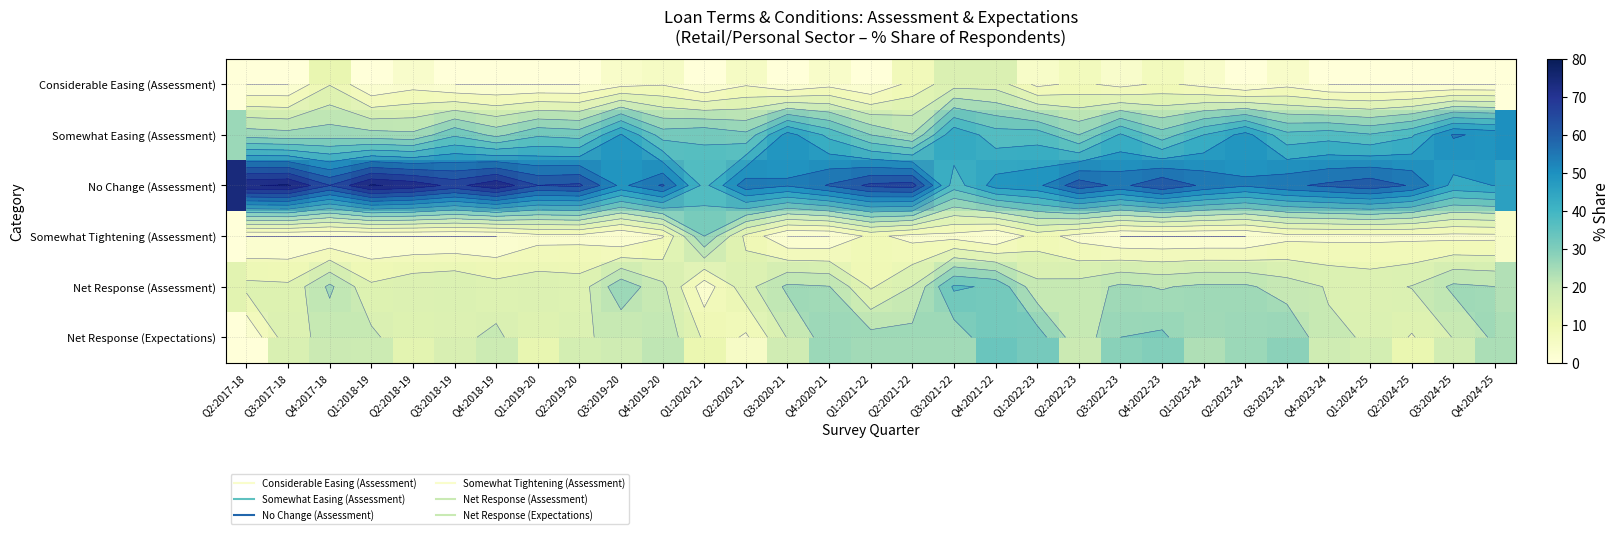

What is the total value across all series at Q3:2020-21?

141.5